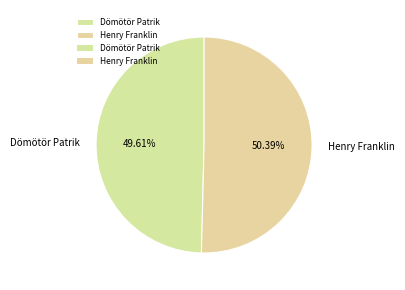

To the nearest percent, what is the combined percentage of Dömötör Patrik and Henry Franklin?

100%